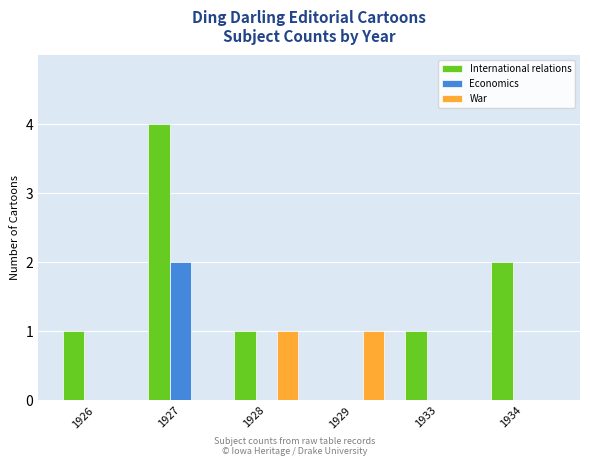

At which label does Economics reach its peak?

1927